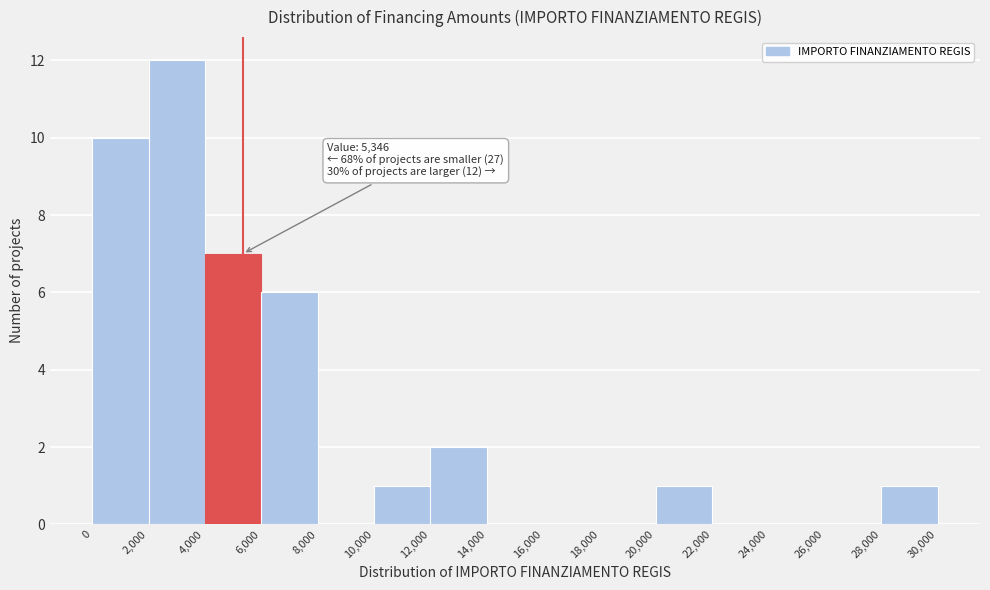

Over which range of the x-axis is the bar tallest?

2,000 to 4,000